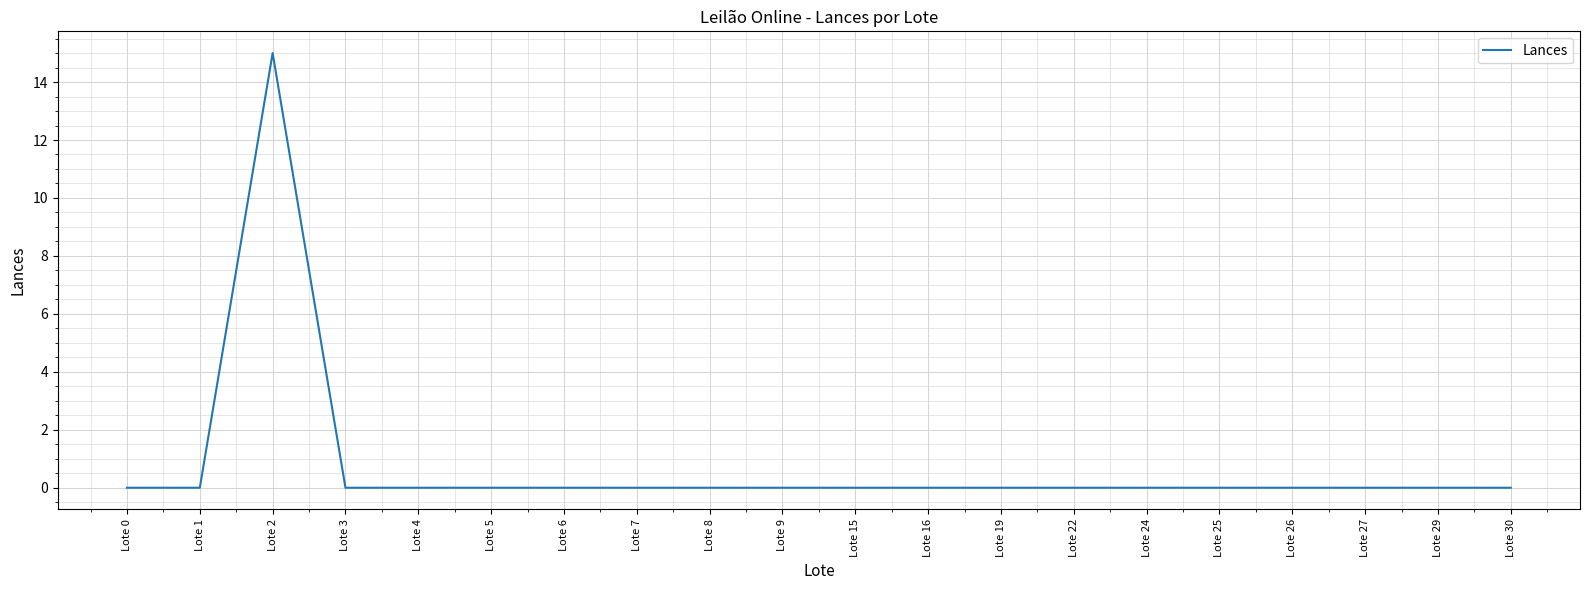

Reading right to left, transcribe all the data shown in this chart.

0	0	0	0	0	0	0	0	0	0	0	0	0	0	0	0	0	15	0	0